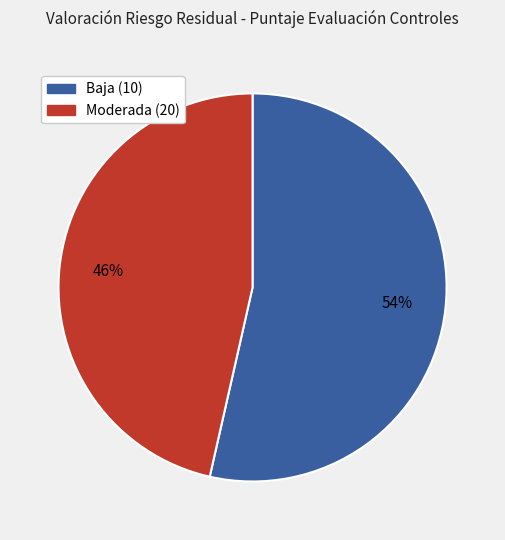

Which category has the biggest portion of the pie?

Baja (10)